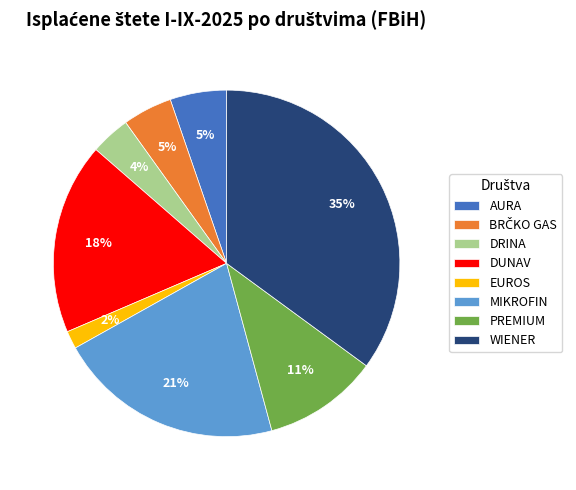

Do PREMIUM and EUROS together represent more than half of the pie?

No